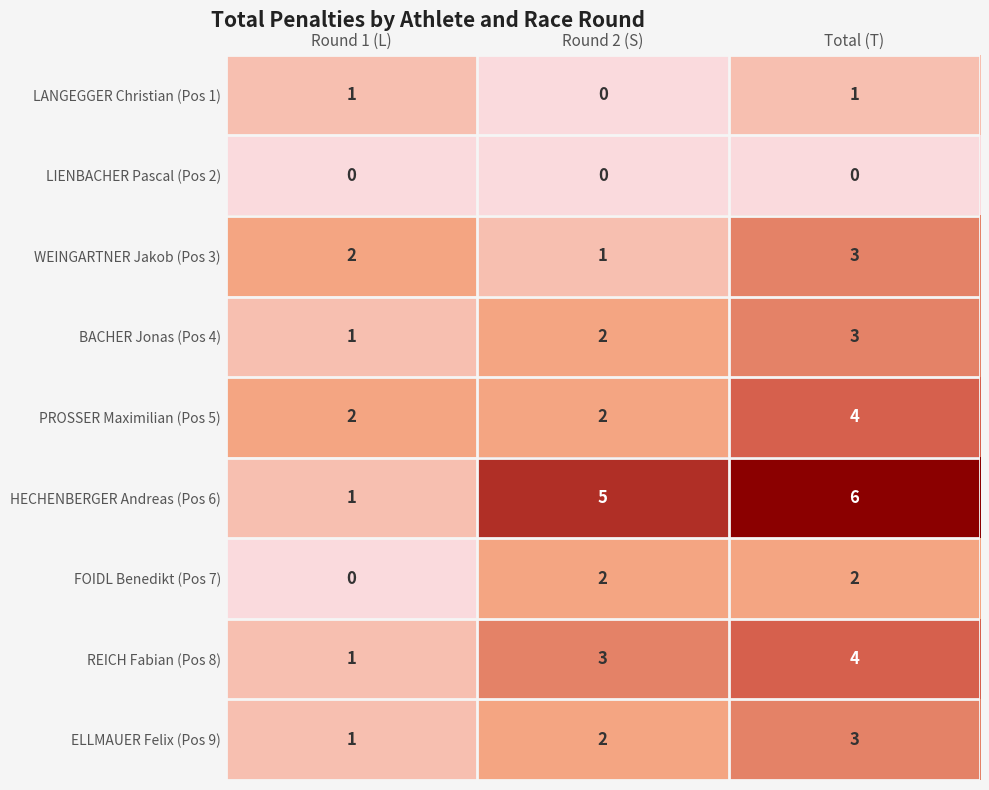

Which category has the highest value in the HECHENBERGER Andreas (Pos 6) series?

Total (T)